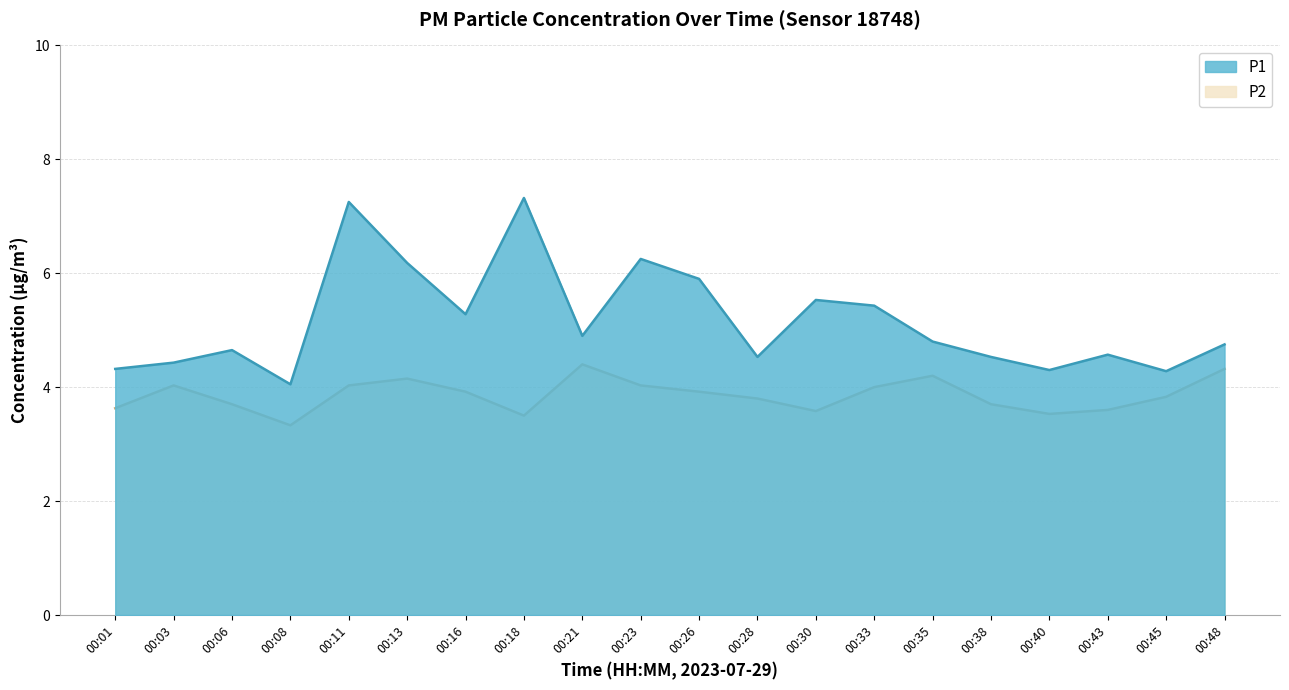

At which category does P1 reach its first local valley?

00:08